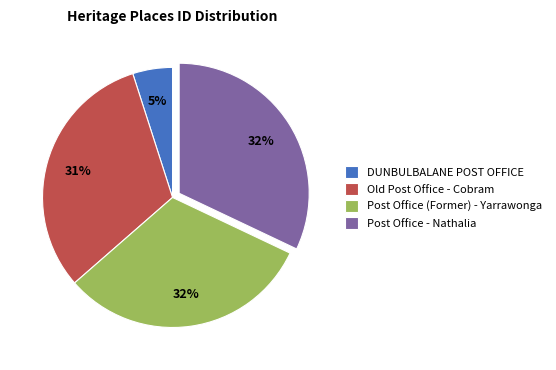

How many slices are in this pie chart?

4